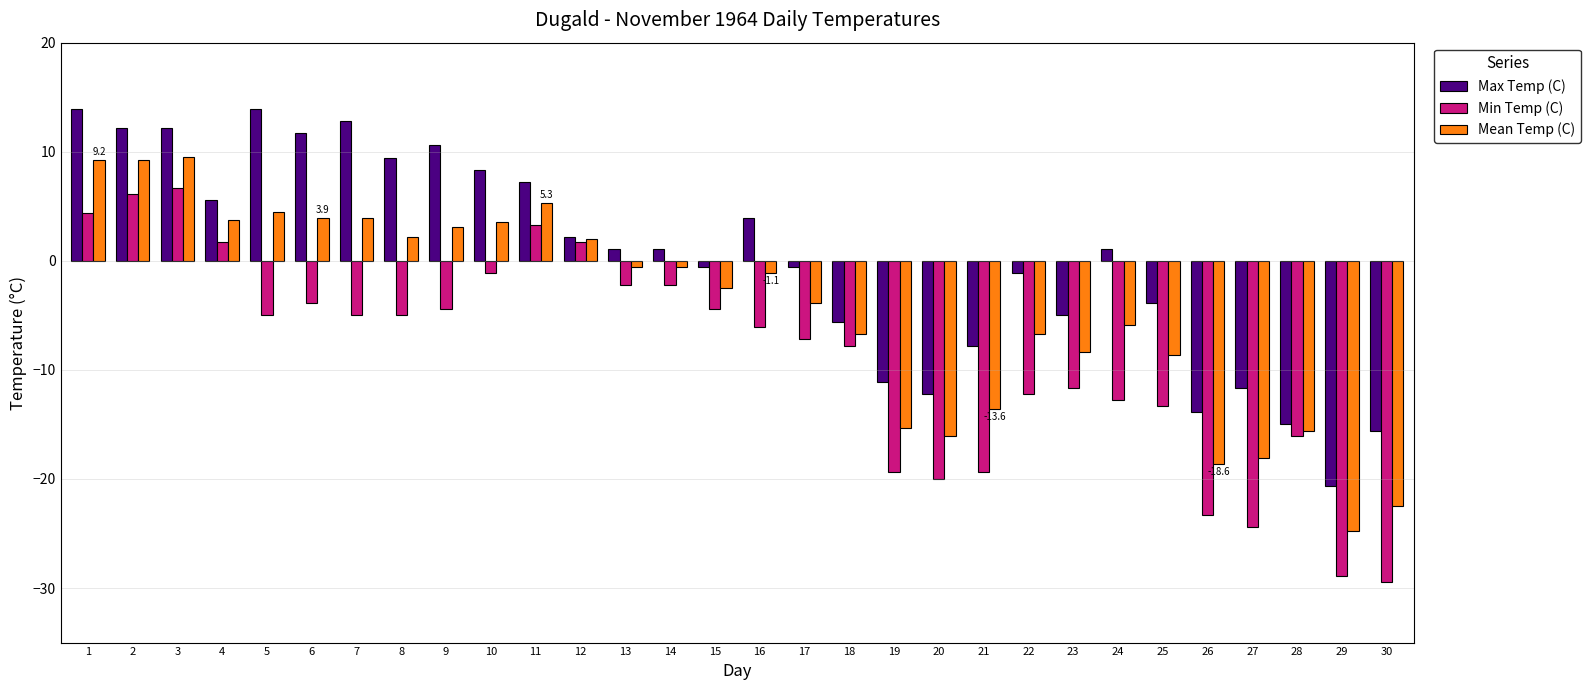

How many values in the Mean Temp (C) series are below -1?

16